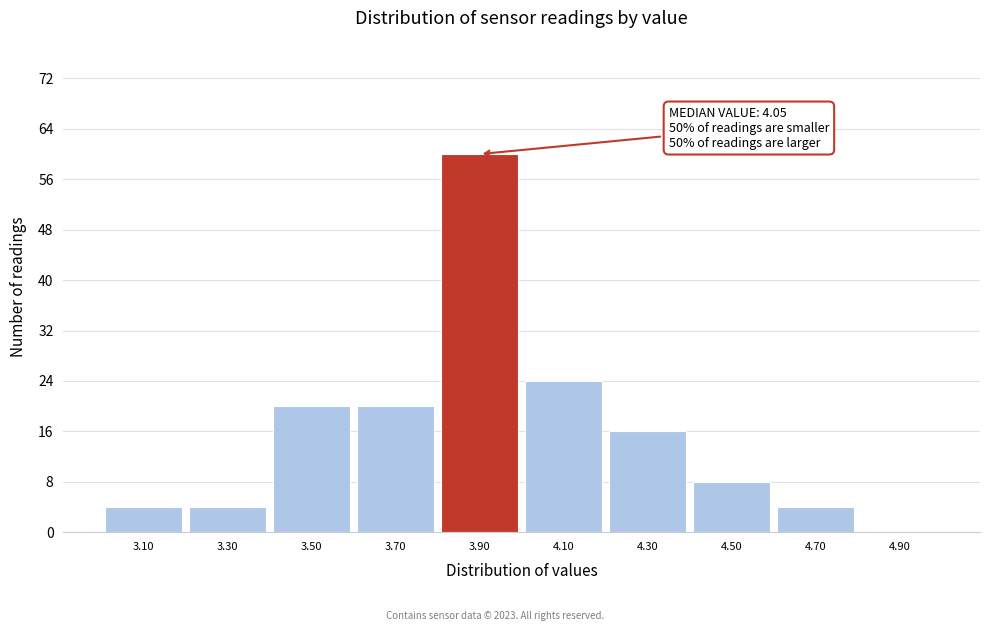

Reading left to right, extract all data points from this chart.

3.10=4	3.30=4	3.50=20	3.70=20	3.90=60	4.10=24	4.30=16	4.50=8	4.70=4	4.90=0